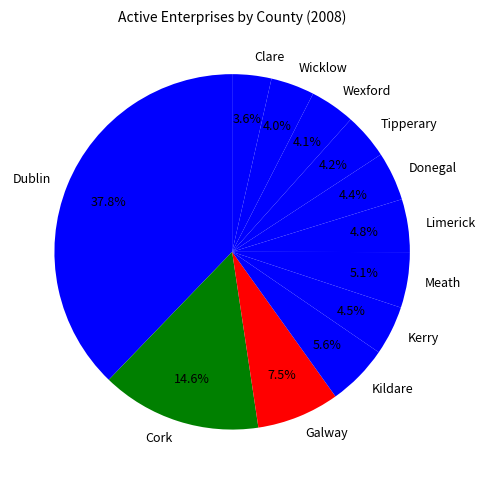

What is the ratio of the value at Wexford to the value at Limerick?

0.9